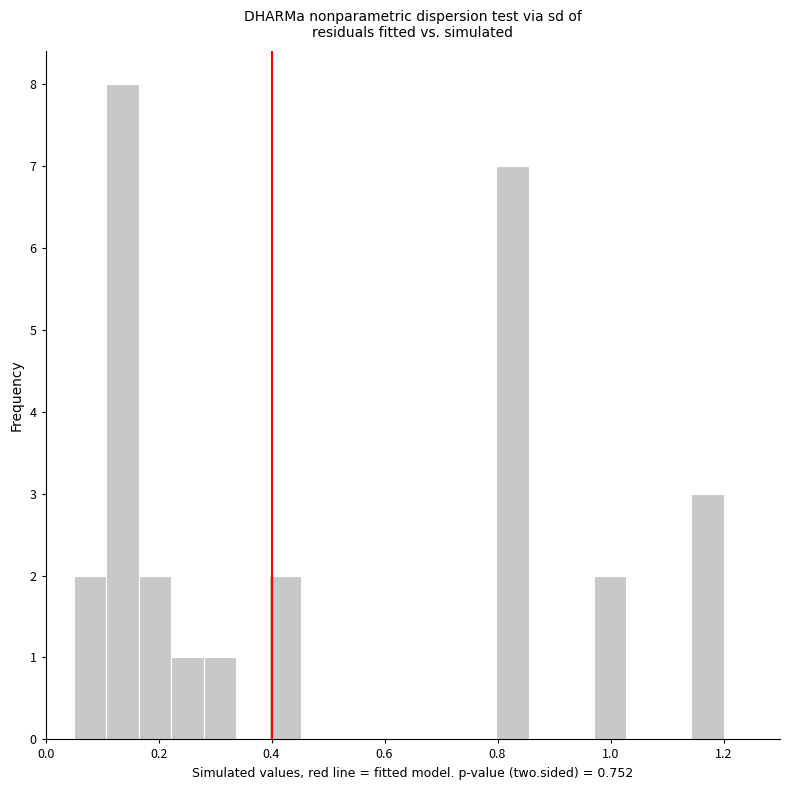

Read against the x-axis, roughly where is the centre of the tallest bar?

0.14